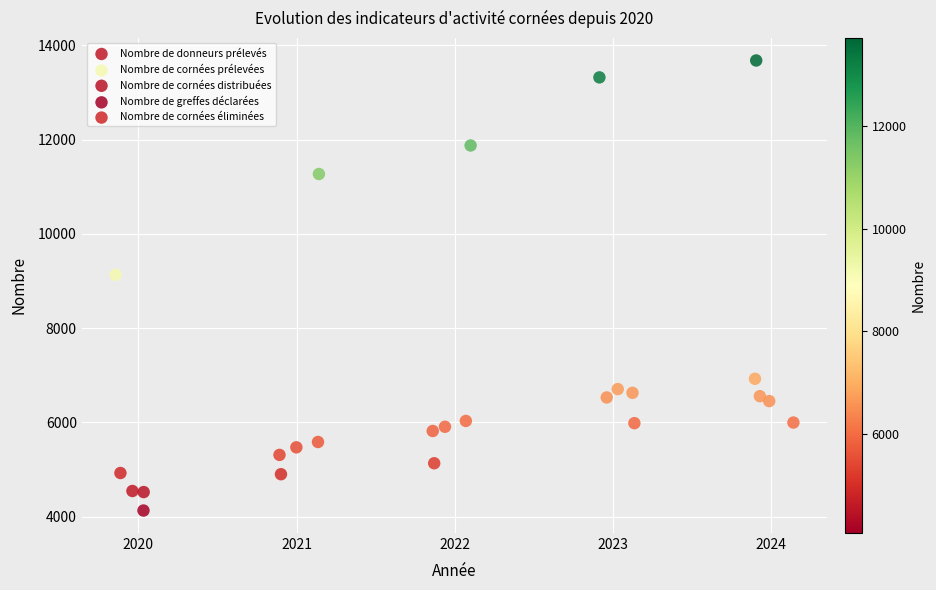

What are all the series names shown in the legend?

Nombre de donneurs prélevés, Nombre de cornées prélevées, Nombre de cornées distribuées, Nombre de greffes déclarées, Nombre de cornées éliminées